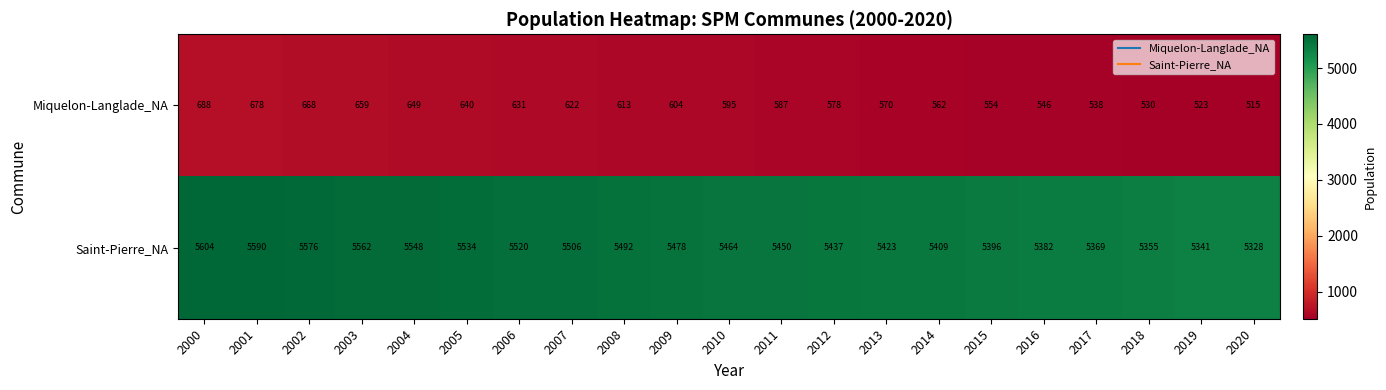

At which category is the sum across all series the highest?

2000